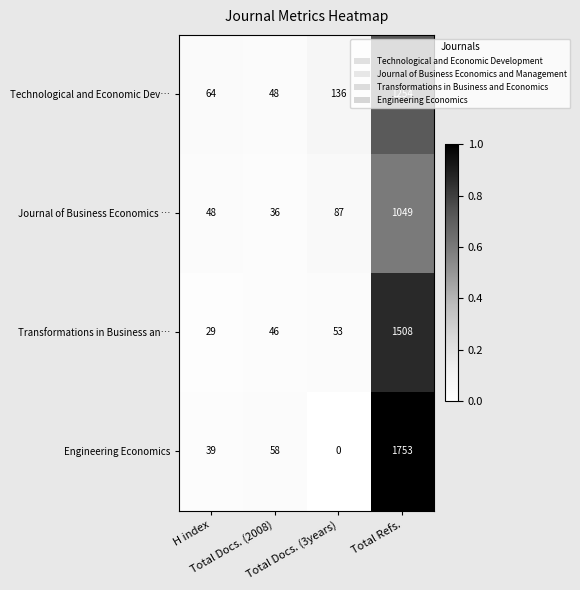

What is the maximum value shown in the chart?

1753